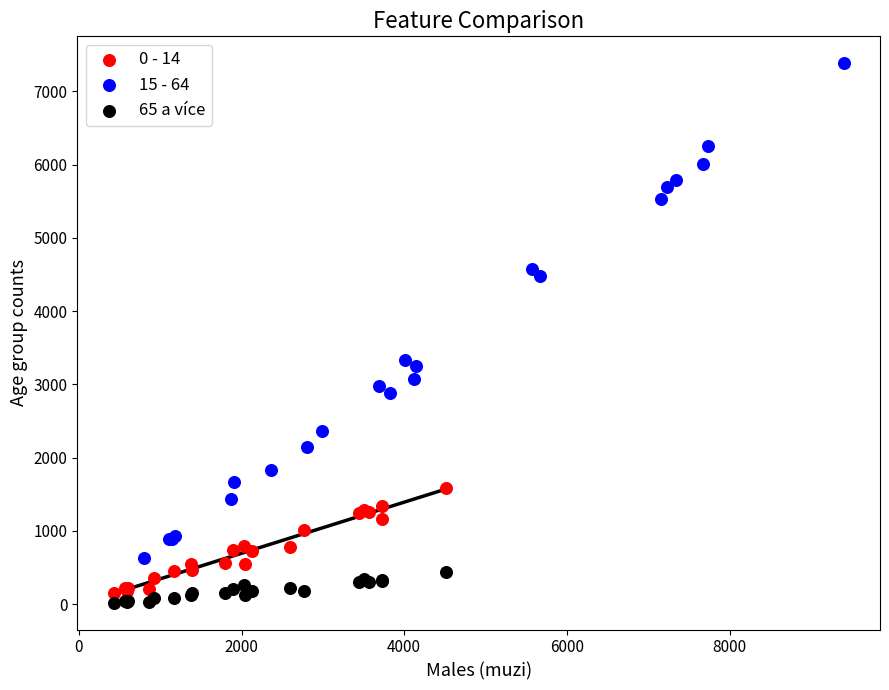

Which series contains the lowest Y value?

65 a více